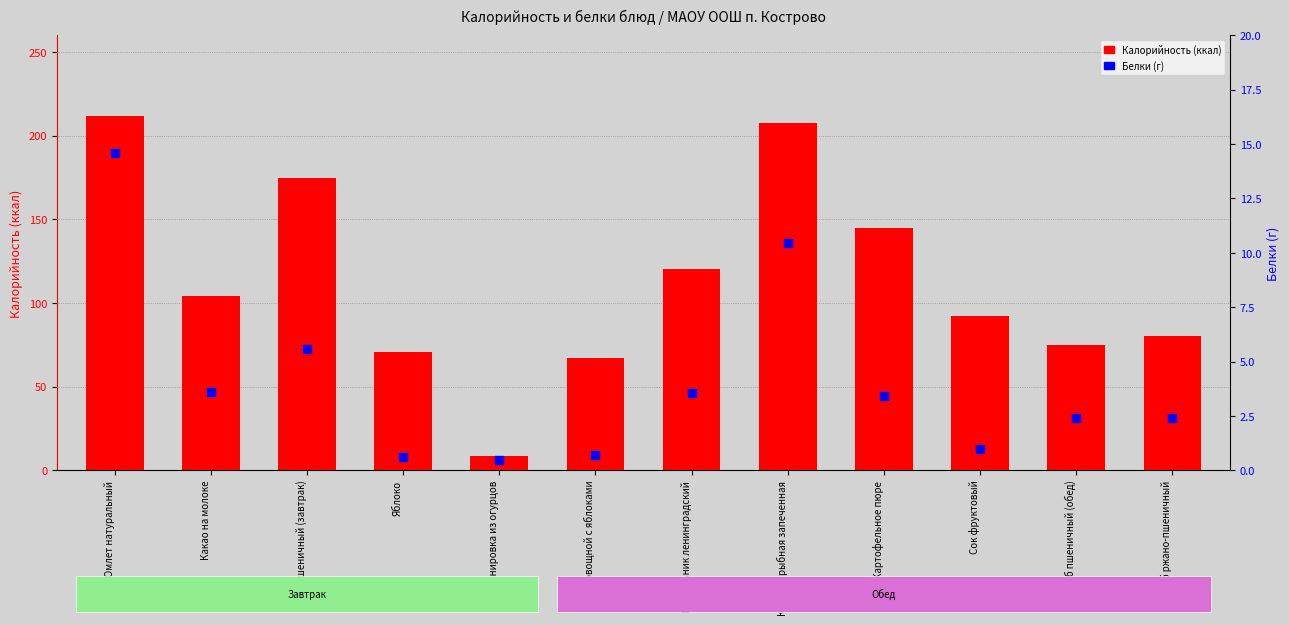

What is the total value across all series at Омлет натуральный?

226.5